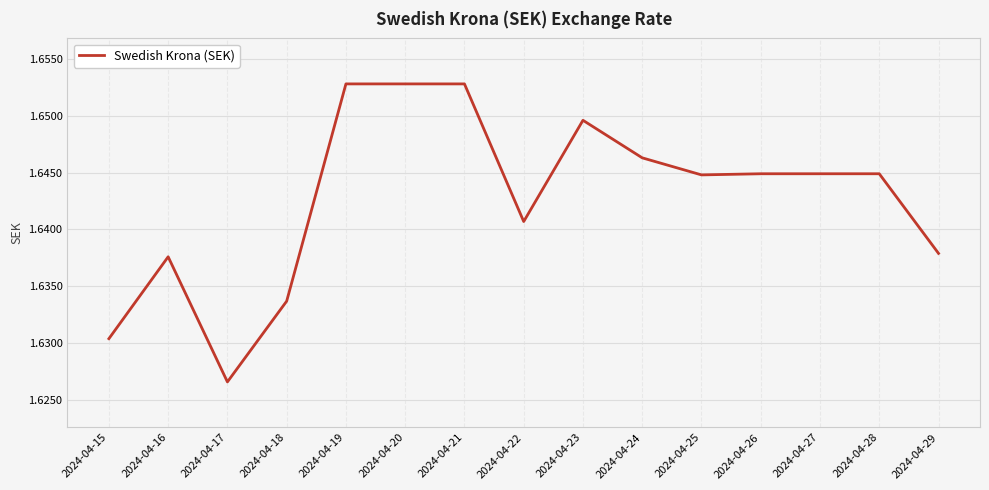

What is the ratio of the value at 2024-04-22 to the value at 2024-04-19?

1.0